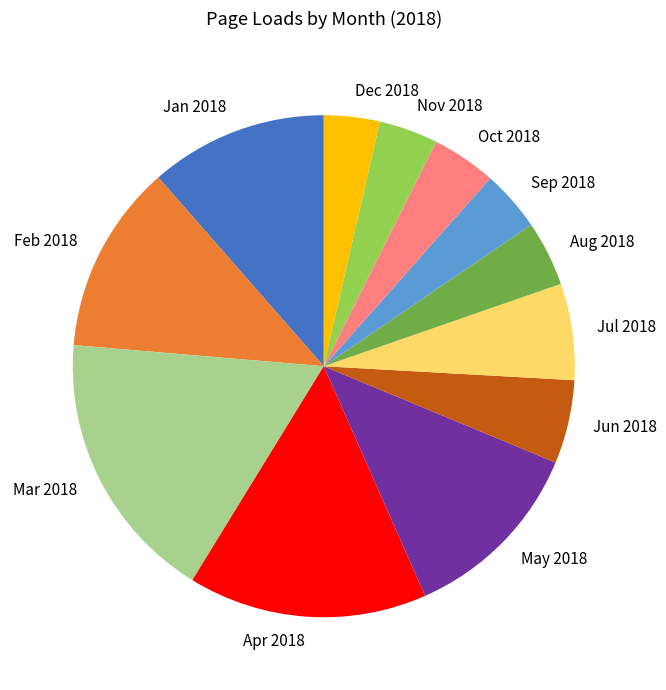

Which category has the biggest portion of the pie?

Mar 2018